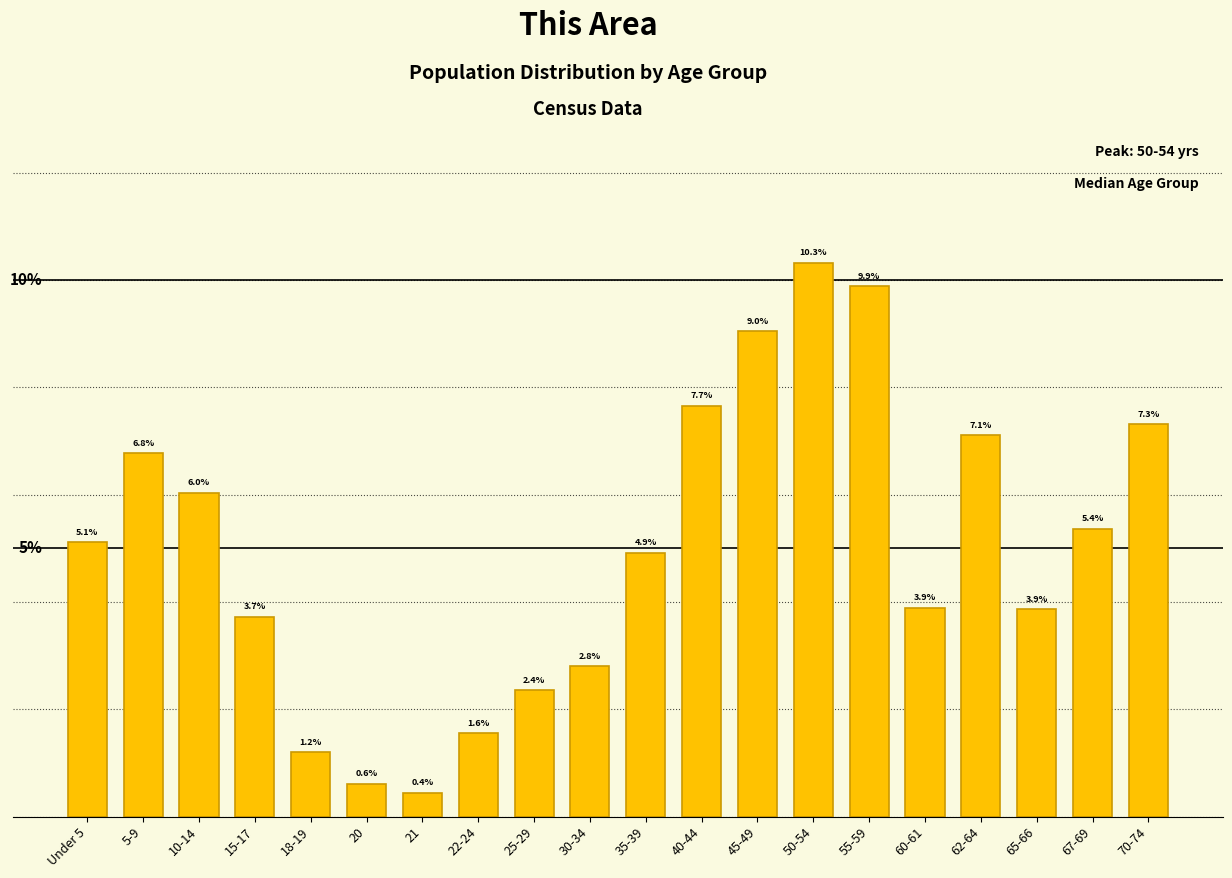

Which category has the highest value across all series?

50-54